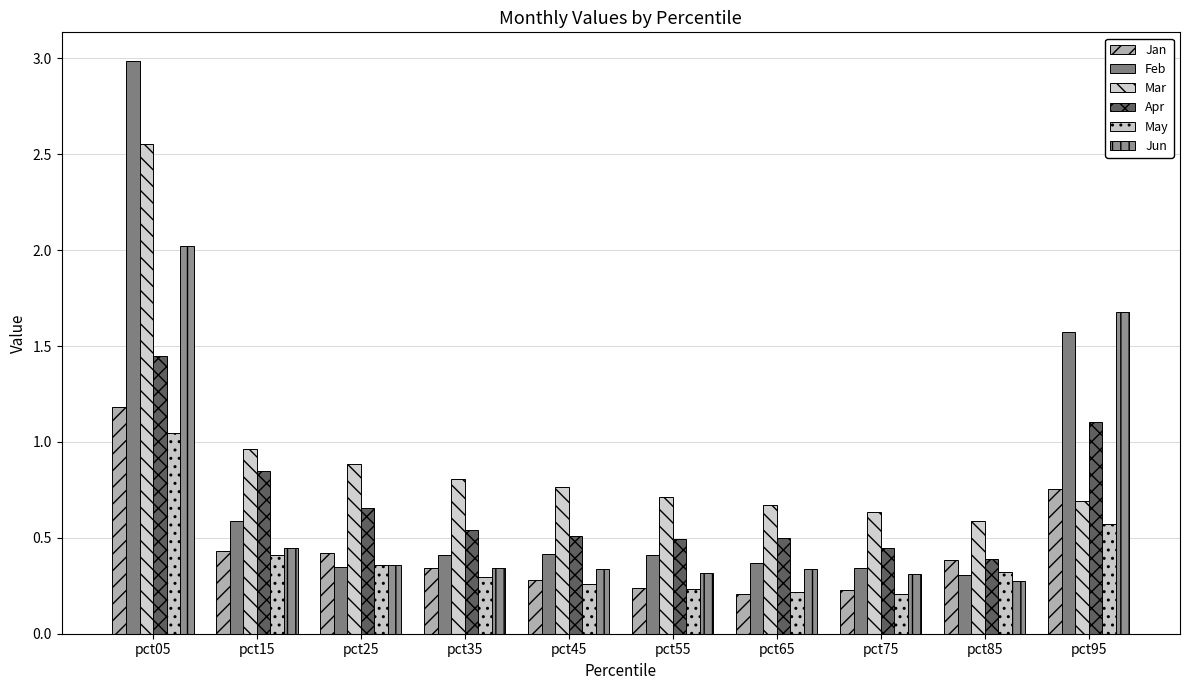

At which category does the chart reach its minimum across all series?

pct75